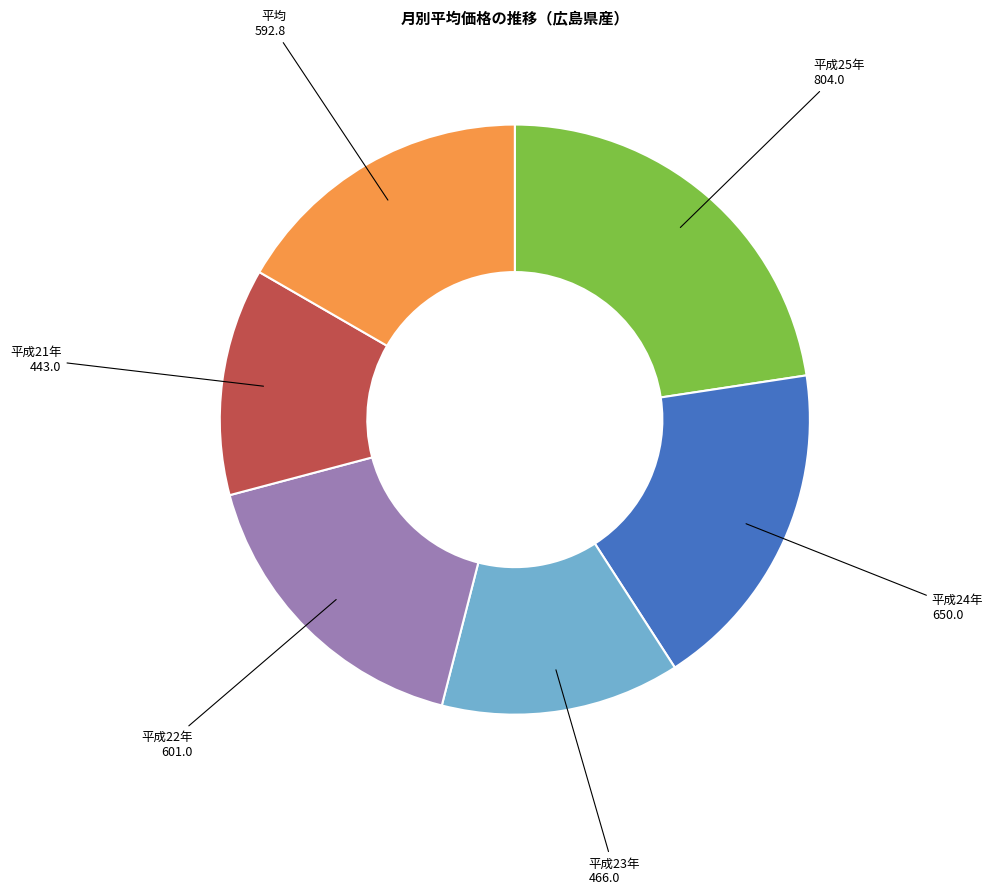

Approximately how many times larger is the value at 平均 compared to 平成25年?

0.7